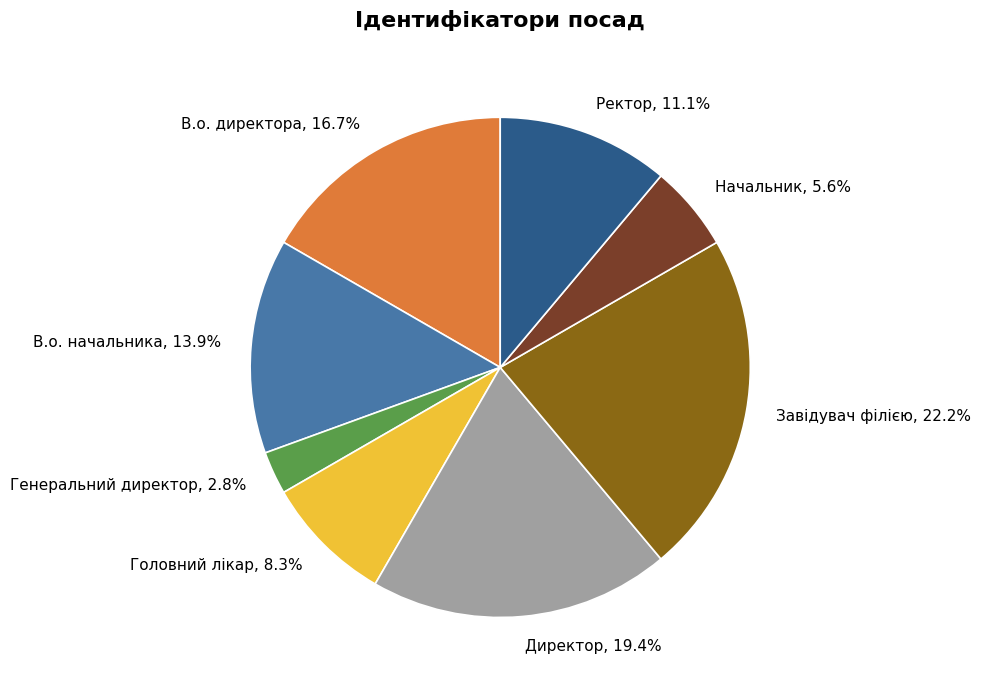

The В.о. директора slice represents 17% of the pie. True or false?

True